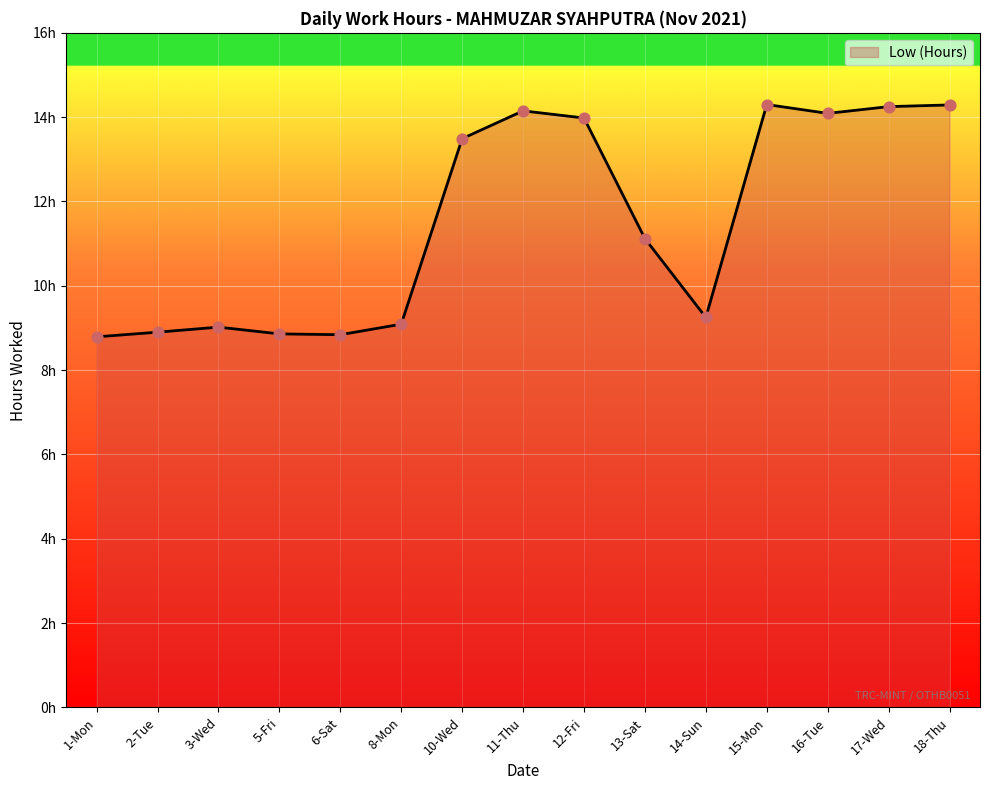

What is the change in value from 3-Wed to 17-Wed?

+5.2